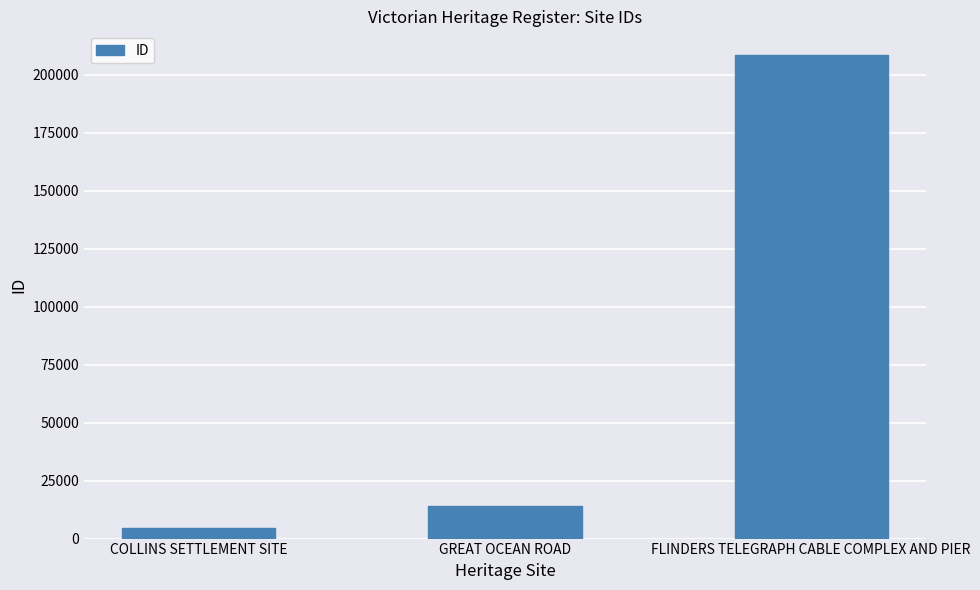

Rank the categories by value from lowest to highest.

COLLINS SETTLEMENT SITE, GREAT OCEAN ROAD, FLINDERS TELEGRAPH CABLE COMPLEX AND PIER